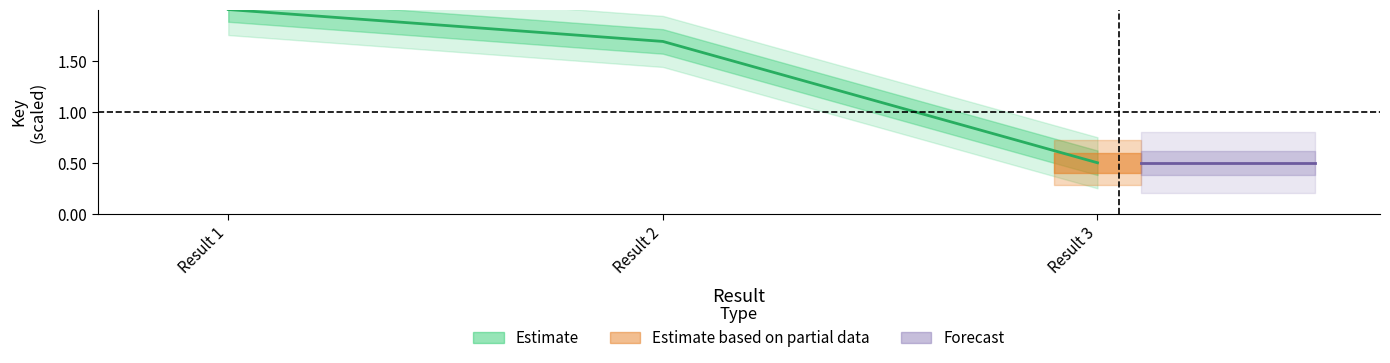

What is the difference between the values at Result 1 and Result 2?

0.3